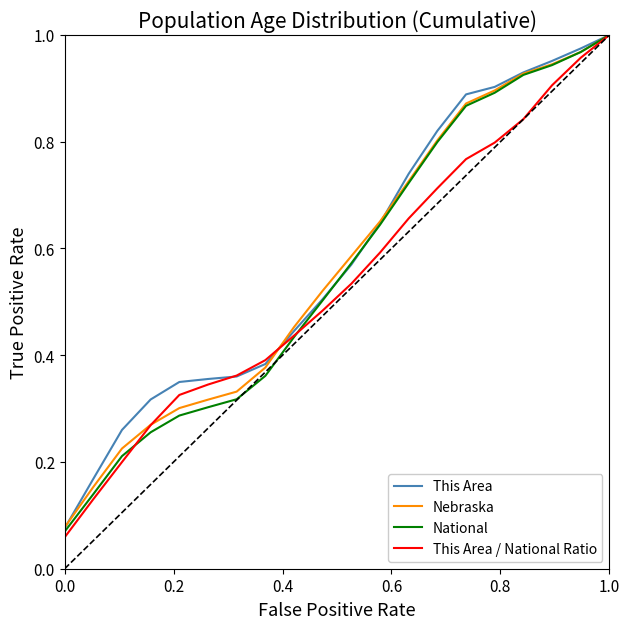

Reading right to left, list all the values displayed in this chart.

This Area: 1.0	1.0	1.0	0.9	0.9	0.9	0.8	0.7	0.6	0.6	0.5	0.4	0.4	0.4	0.4	0.3	0.3	0.3	0.2	0.1
Nebraska: 1.0	1.0	0.9	0.9	0.9	0.9	0.8	0.7	0.7	0.6	0.5	0.5	0.4	0.3	0.3	0.3	0.3	0.2	0.2	0.1
National: 1.0	1.0	0.9	0.9	0.9	0.9	0.8	0.7	0.6	0.6	0.5	0.4	0.4	0.3	0.3	0.3	0.3	0.2	0.1	0.1
This Area / National Ratio: 1.0	1.0	0.9	0.8	0.8	0.8	0.7	0.7	0.6	0.5	0.5	0.4	0.4	0.4	0.3	0.3	0.3	0.2	0.1	0.1